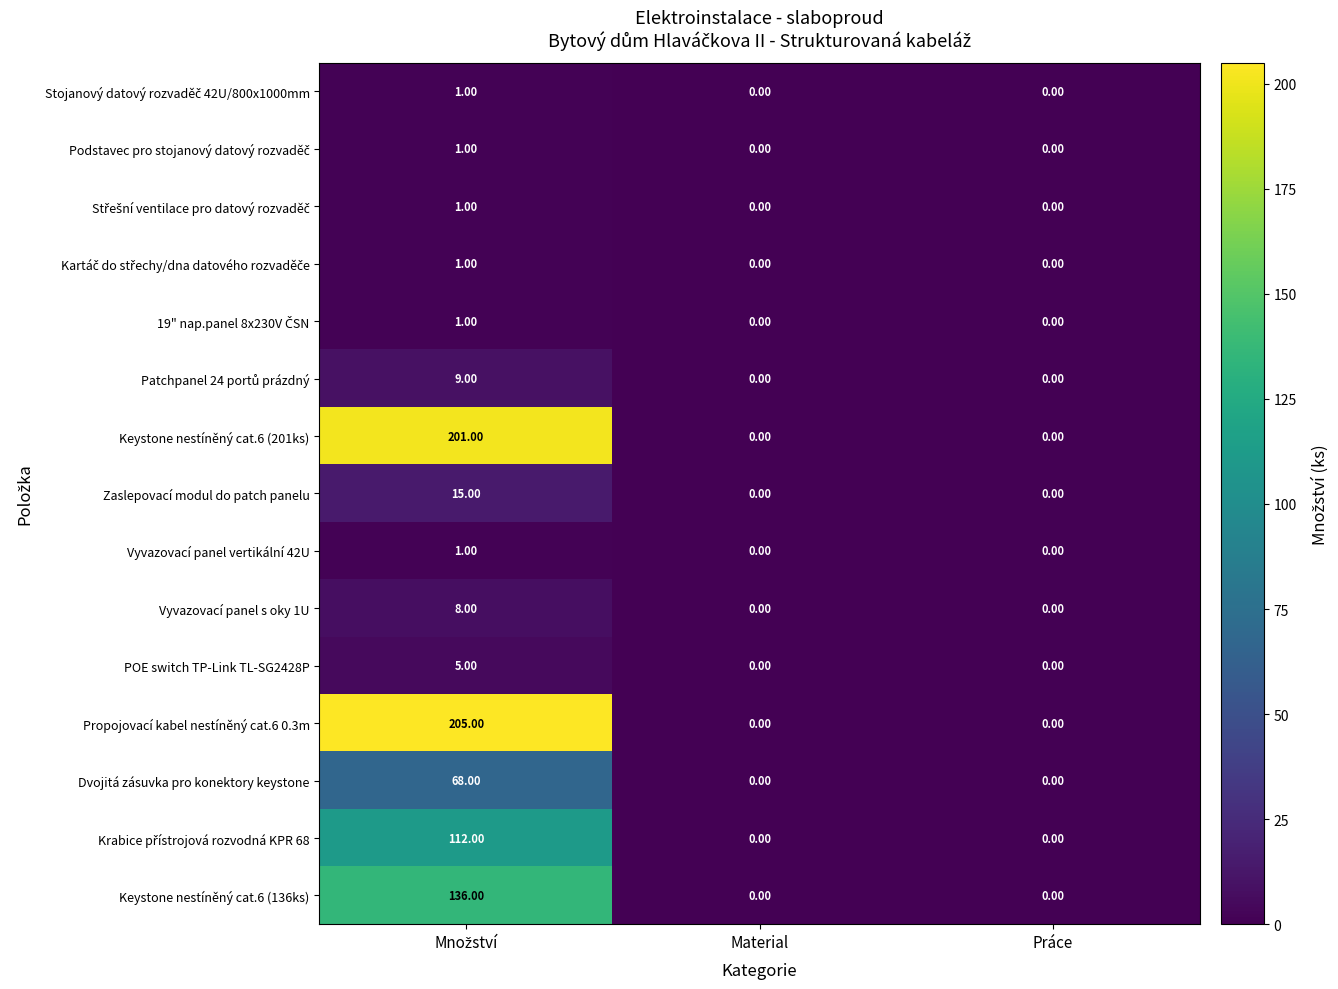

What is the sum of all POE switch TP-Link TL-SG2428P values?

5